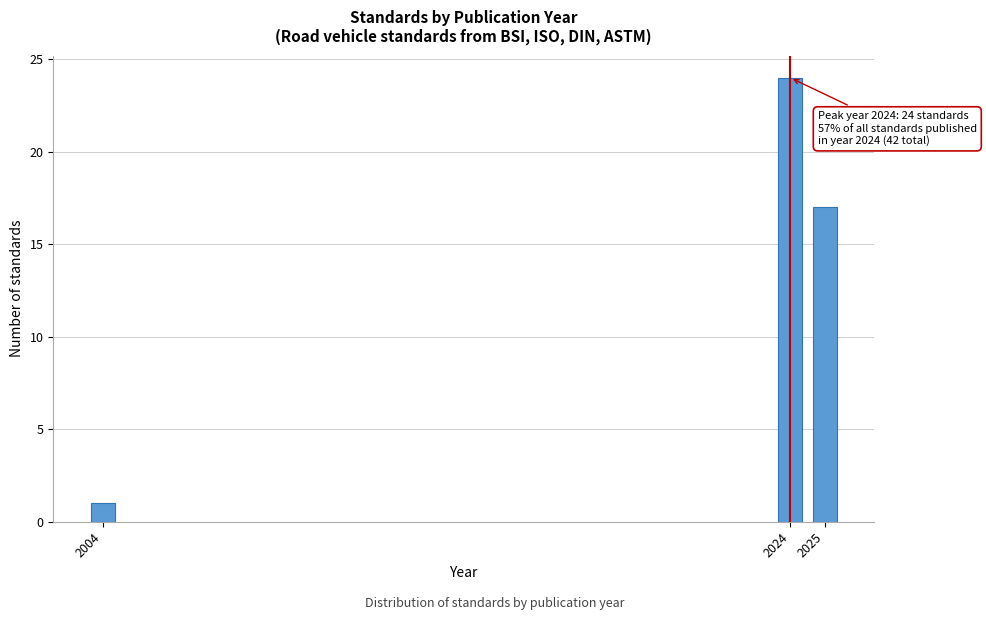

Reading right to left, extract all data points from this chart.

2025=17	2024=24	2004=1